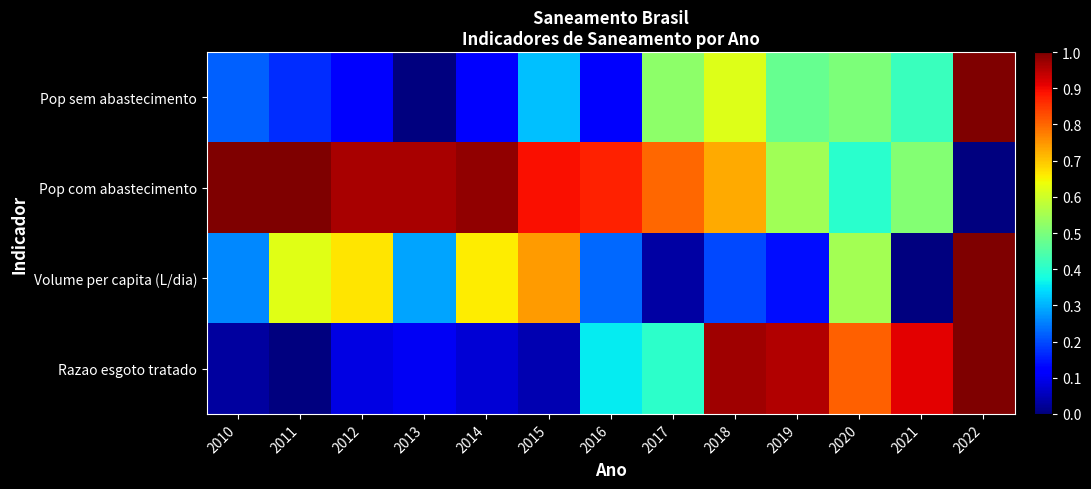

Which label corresponds to the smallest value in the chart?

2013